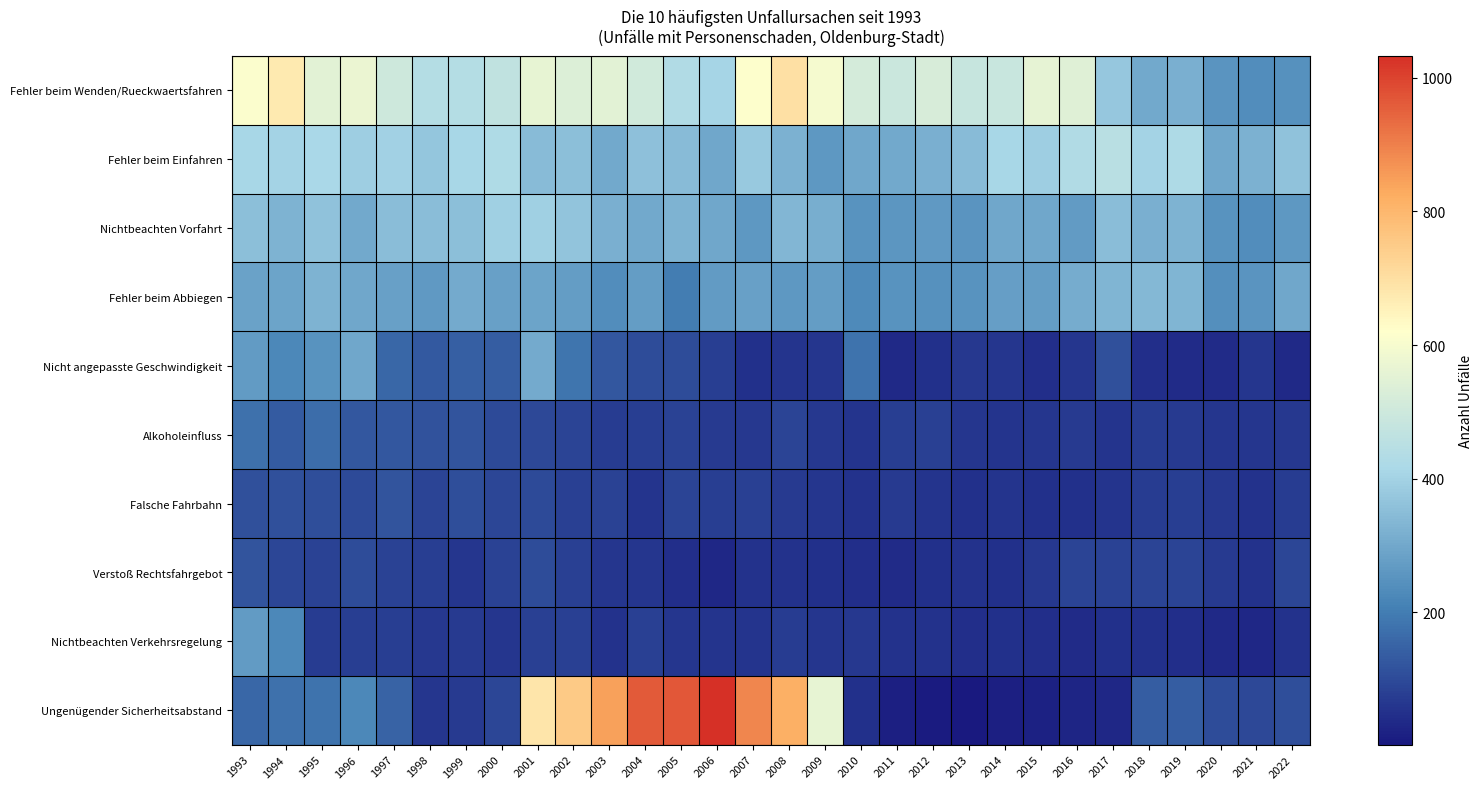

Which series has the largest range (max minus min)?

Ungenügender Sicherheitsabstand